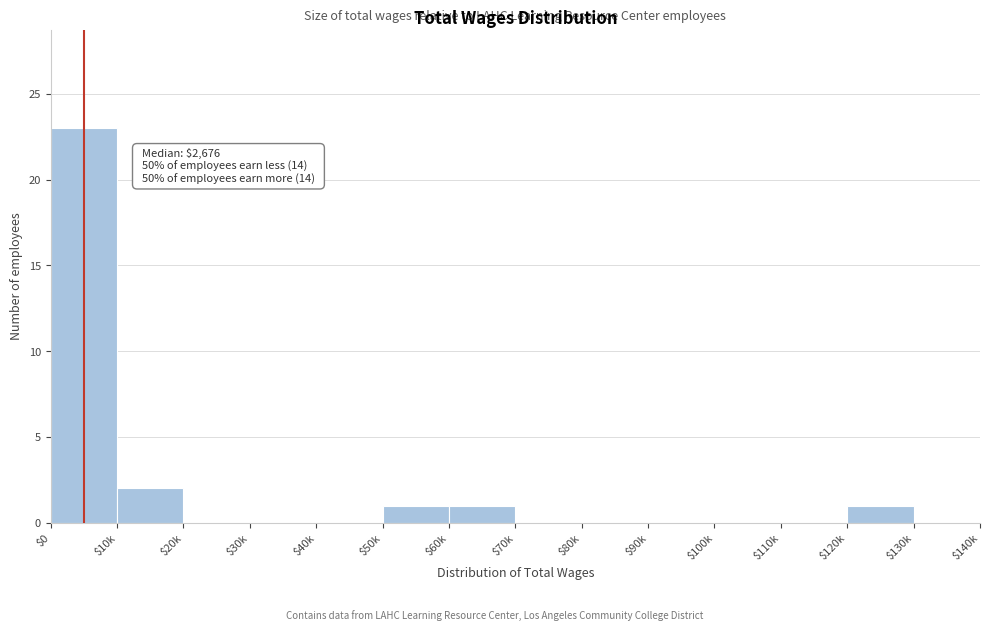

Where is the data nearest to the value 11?

$10k